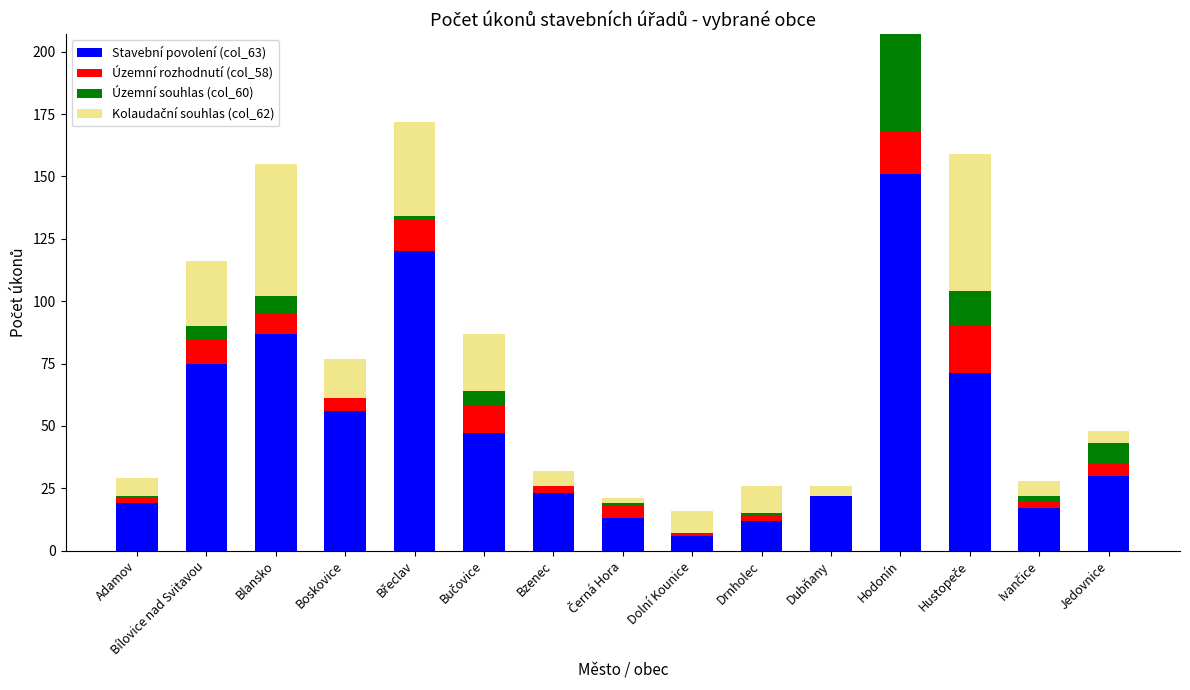

At which label does Stavební povolení (col_63) reach its peak?

Hodonín